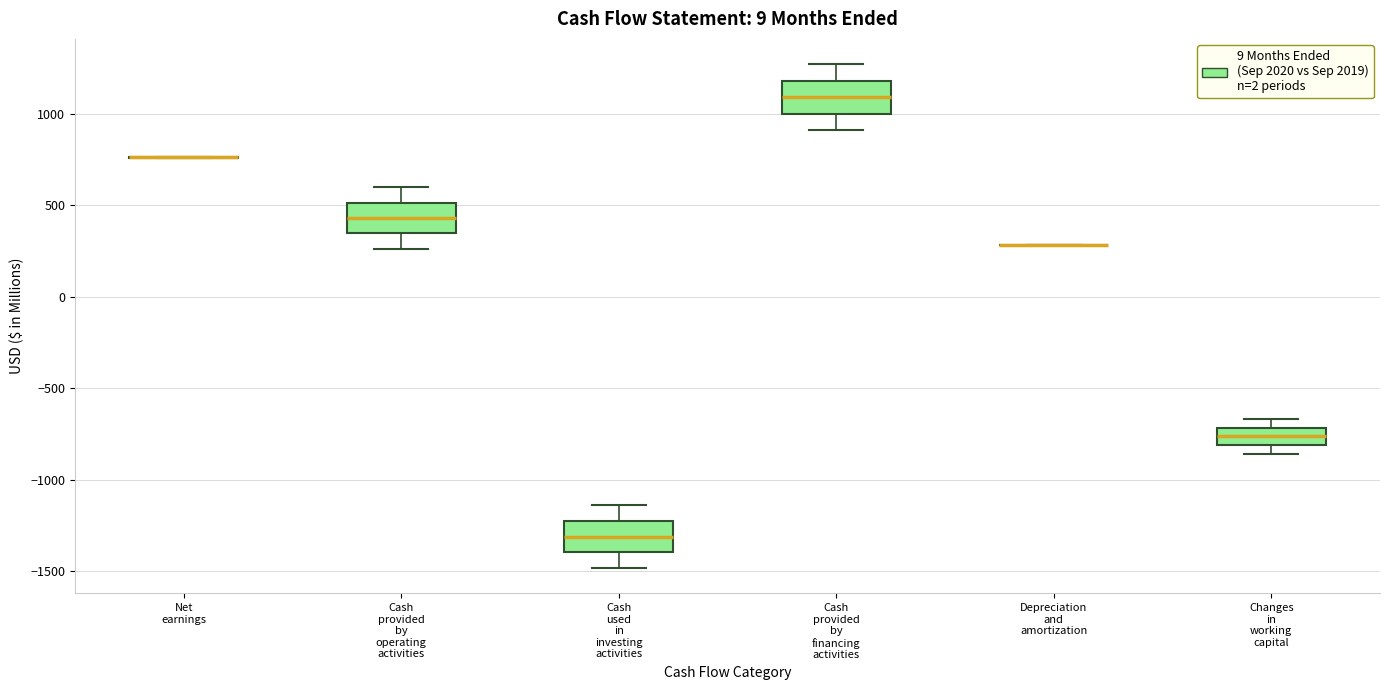

Reading left to right, read every box against the y-axis: the position of its median line, the range the box covers, and the ends of its whiskers. The values are not printed on the chart, so give them approximately, as read against the axis.

Net earnings: box collapsed to a line at 750, whiskers 750 to 750
Cash provided by operating activities: median 450, box 350 to 500, whiskers 250 to 600
Cash used in investing activities: median -1300, box -1400 to -1250, whiskers -1500 to -1150
Cash provided by financing activities: median 1100, box 1000 to 1200, whiskers 900 to 1250
Depreciation and amortization: box collapsed to a line at 300, whiskers 300 to 300
Changes in working capital: median -750, box -800 to -700, whiskers -850 to -650